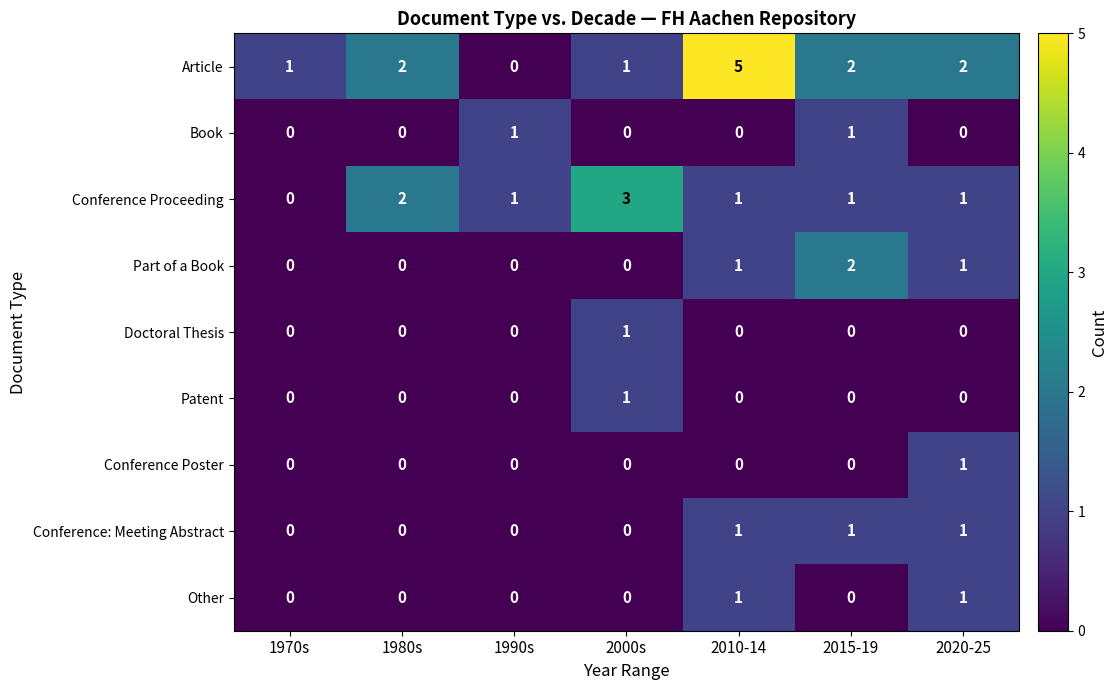

The value of Book at 2015-19 is 1. True or false?

True